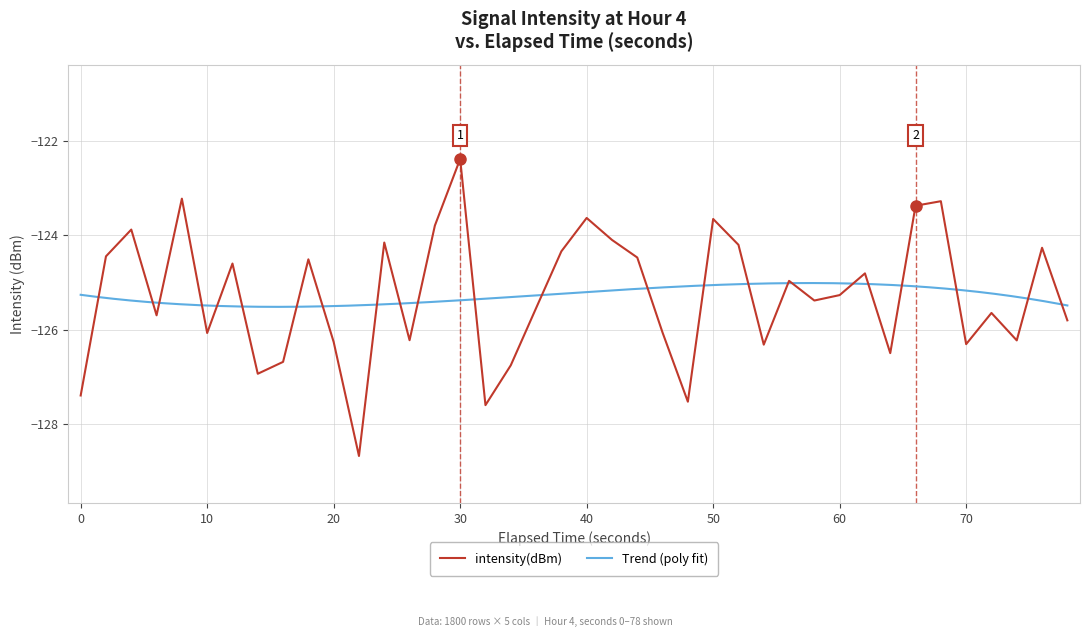

What is the value of the 22nd point from the left?

-124.1